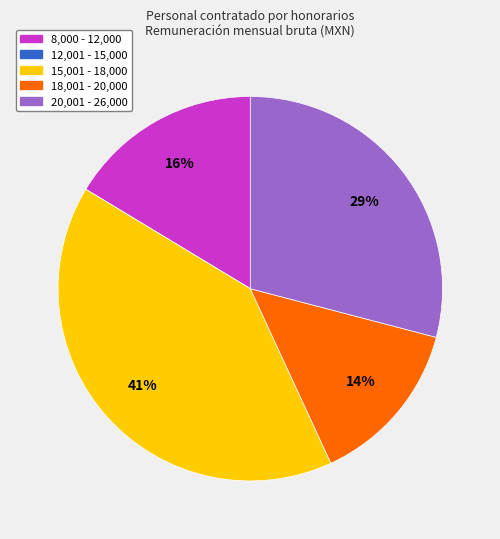

To the nearest percent, what is the average slice percentage?

20%